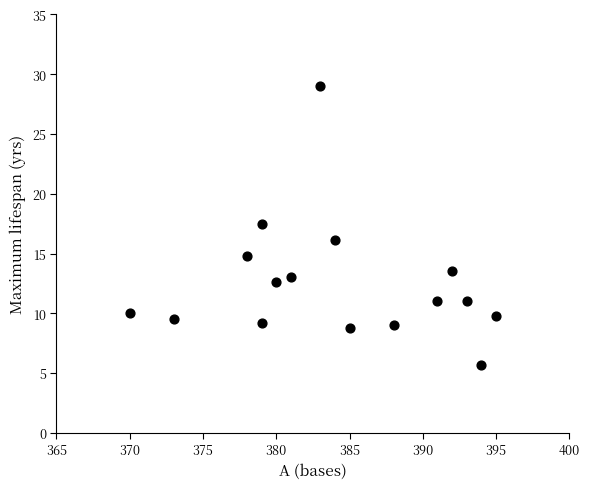

What is the range of X values (max minus min)?

25.0